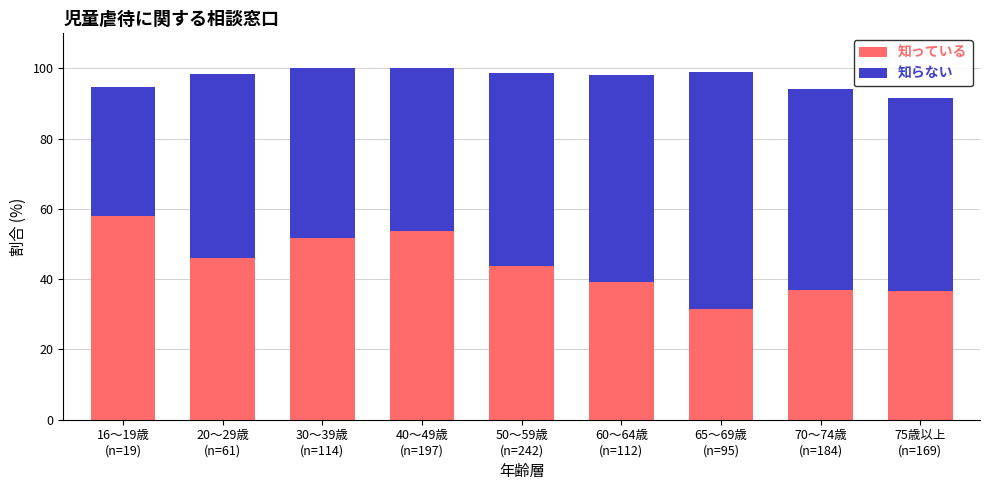

What is the maximum value for 知っている?

57.9